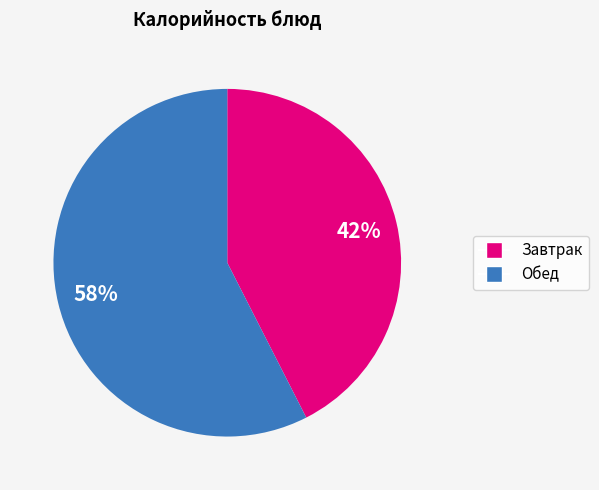

Is there a majority slice in this chart?

Yes